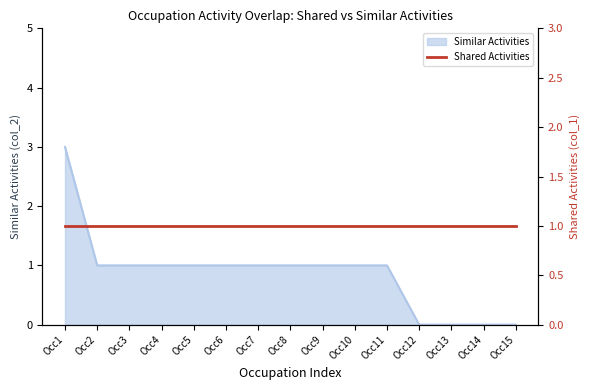

What is the highest value of the Similar Activities series?

3